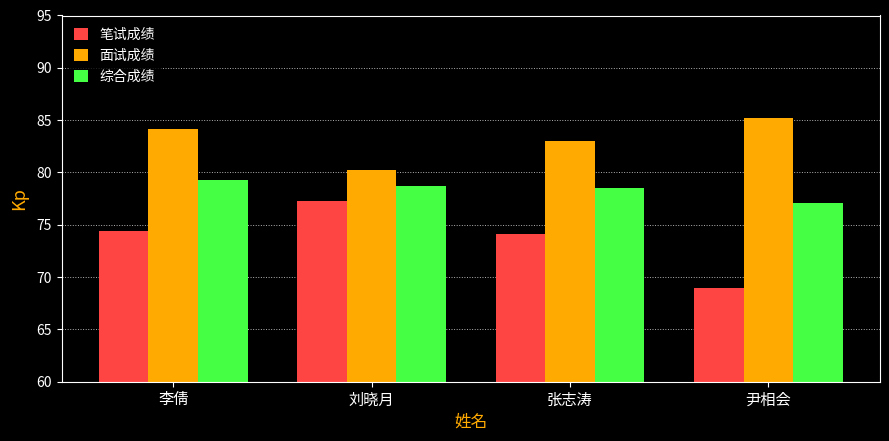

At which category is the sum across all series the highest?

李倩